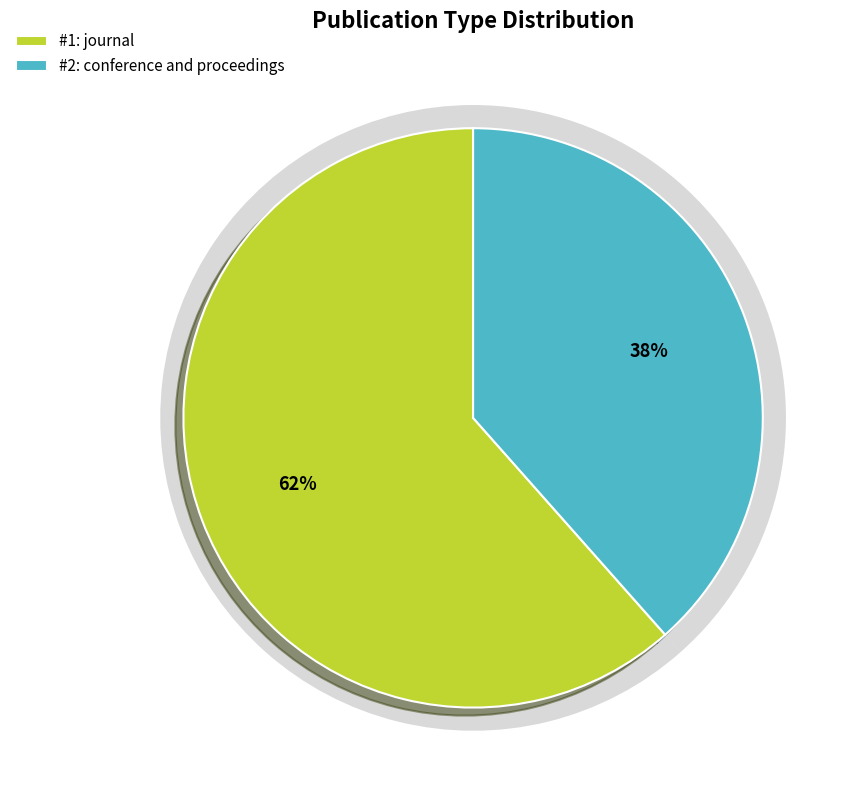

Rank the categories by value from highest to lowest.

journal, conference and proceedings